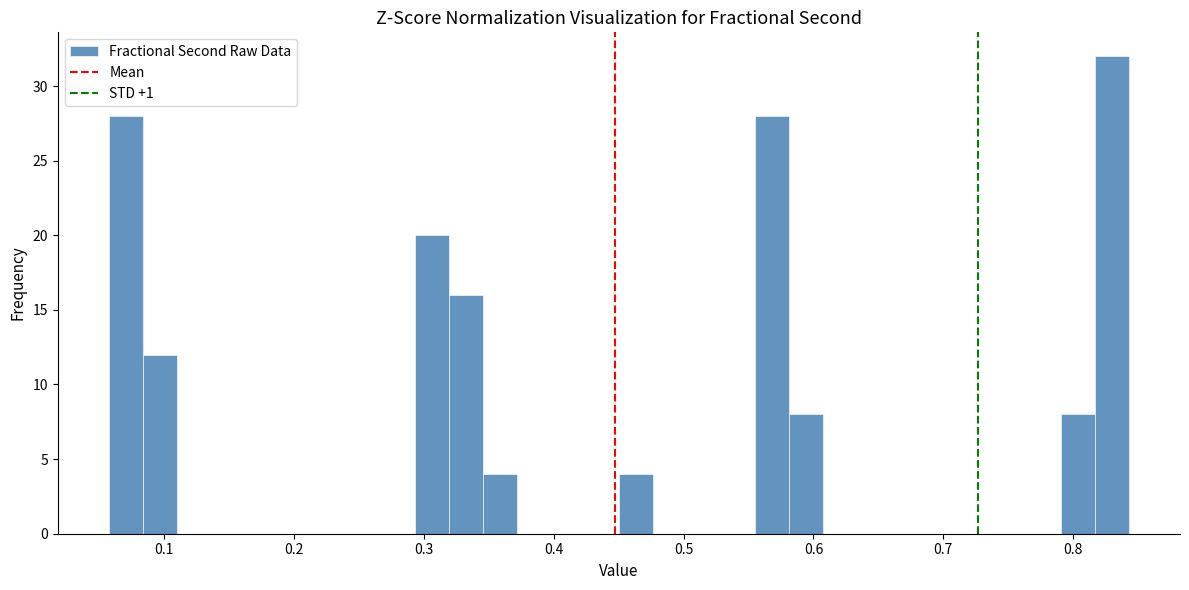

Read against the x-axis, roughly where is the centre of the tallest bar?

0.83